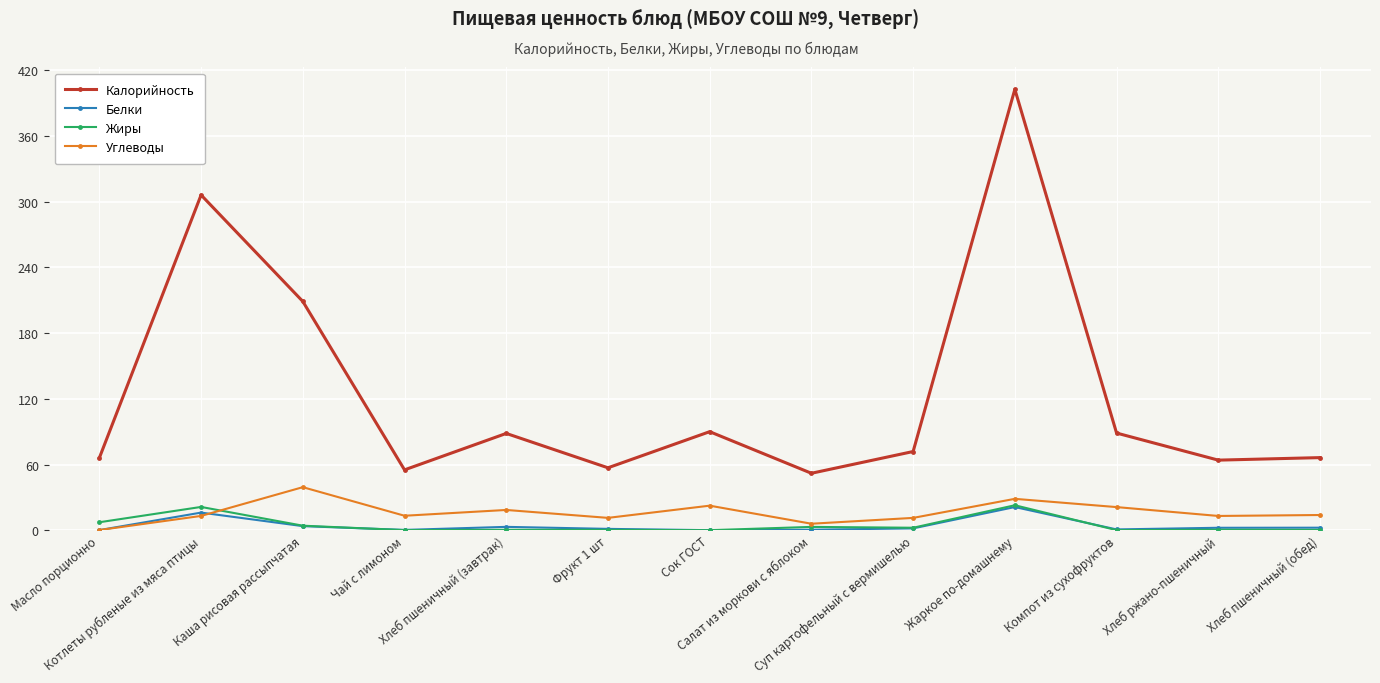

True or false: Жиры has more than 0 points higher than both neighbors.

True